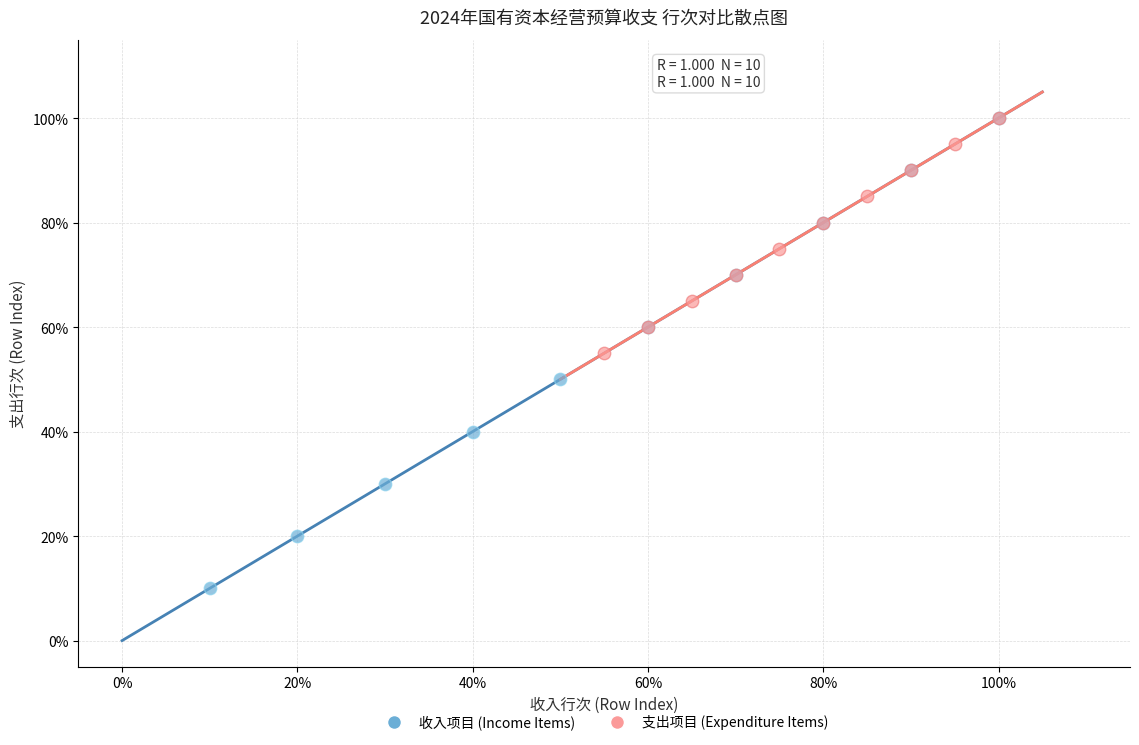

Which series has the widest spread of Y values?

收入项目 (Income Items)